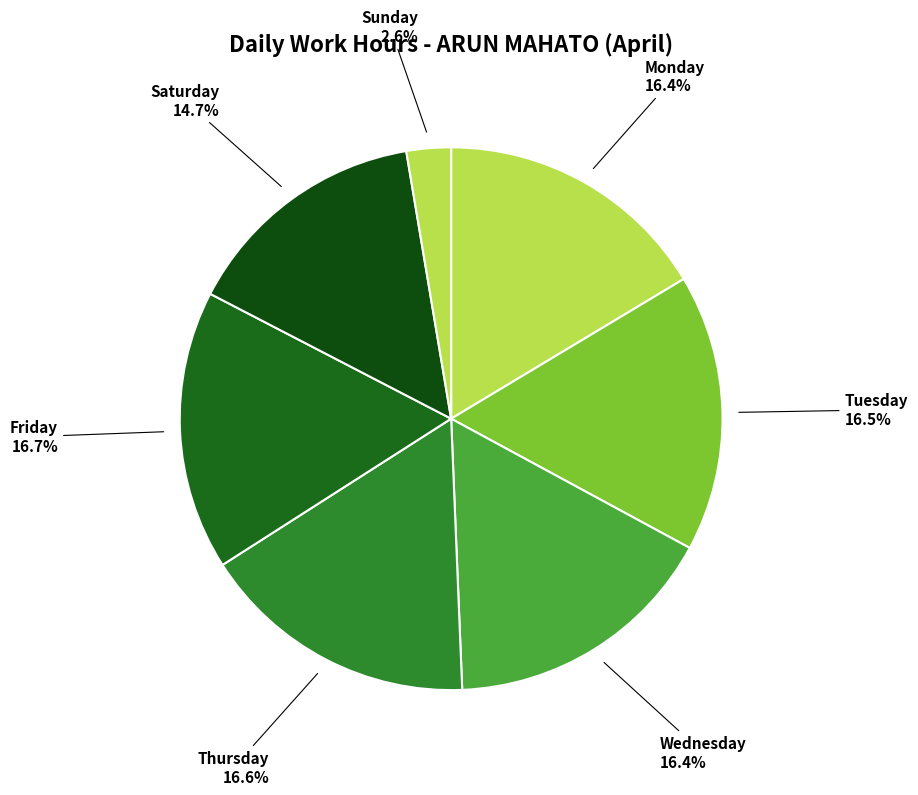

What is the smallest slice in the pie chart?

Sunday